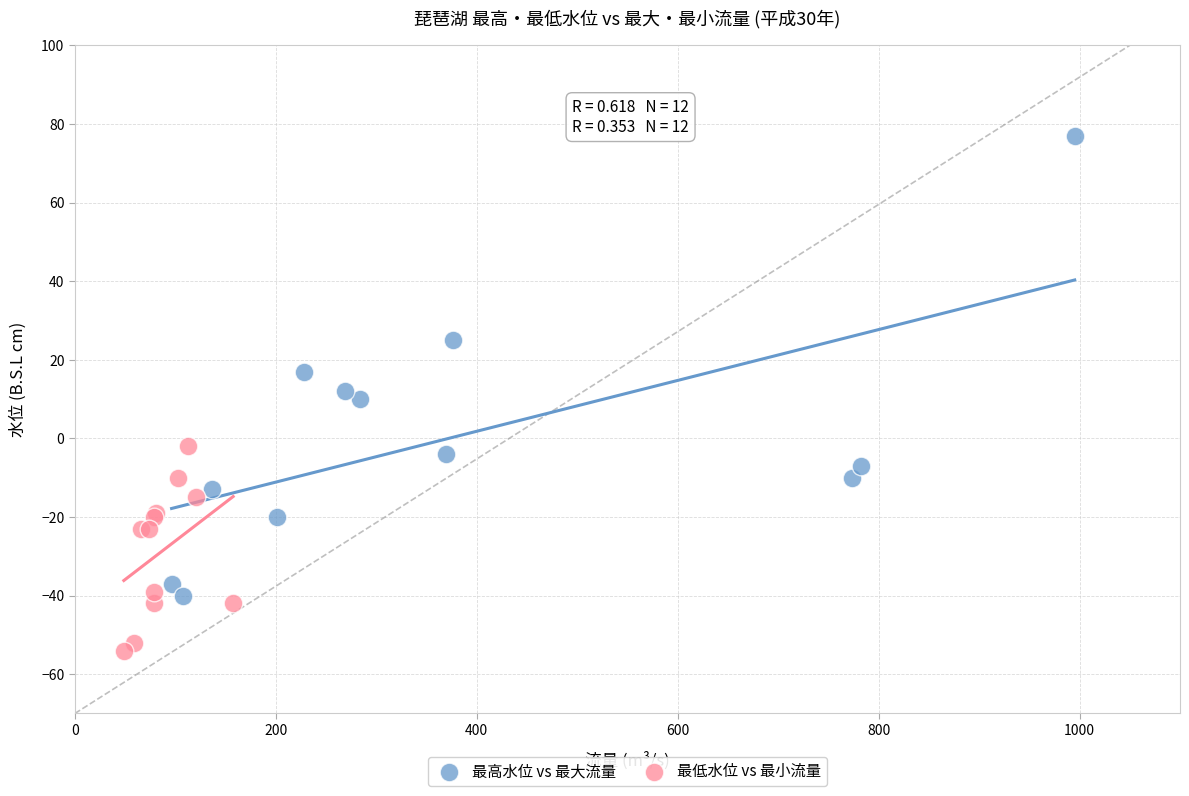

What are all the series names shown in the legend?

最高水位 vs 最大流量, 最低水位 vs 最小流量